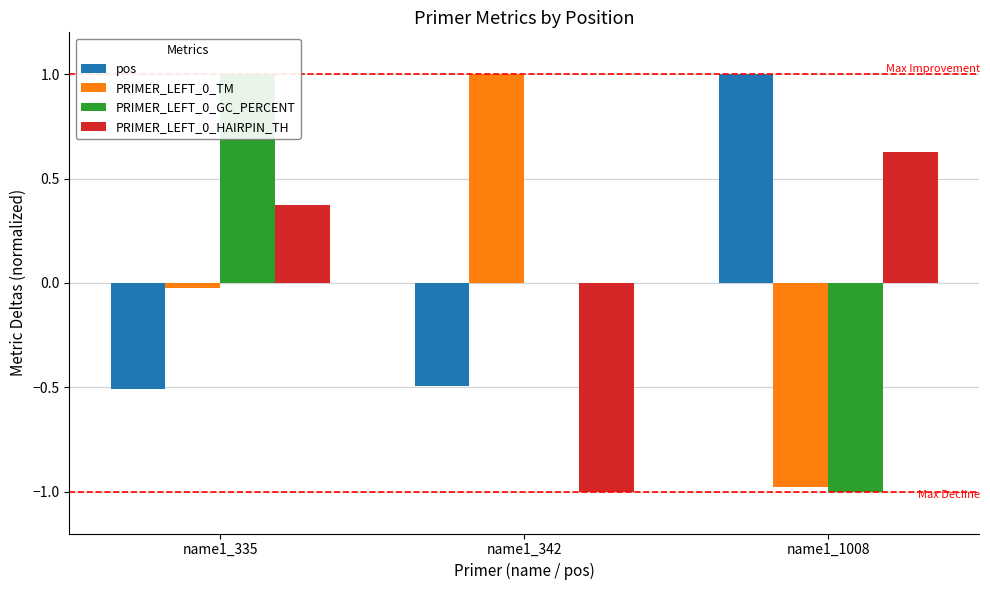

Reading left to right, list all the values displayed in this chart.

pos: -0.5	-0.5	1.0
PRIMER_LEFT_0_TM: -0.0	1.0	-1.0
PRIMER_LEFT_0_GC_PERCENT: 1.0	0.0	-1.0
PRIMER_LEFT_0_HAIRPIN_TH: 0.4	-1.0	0.6